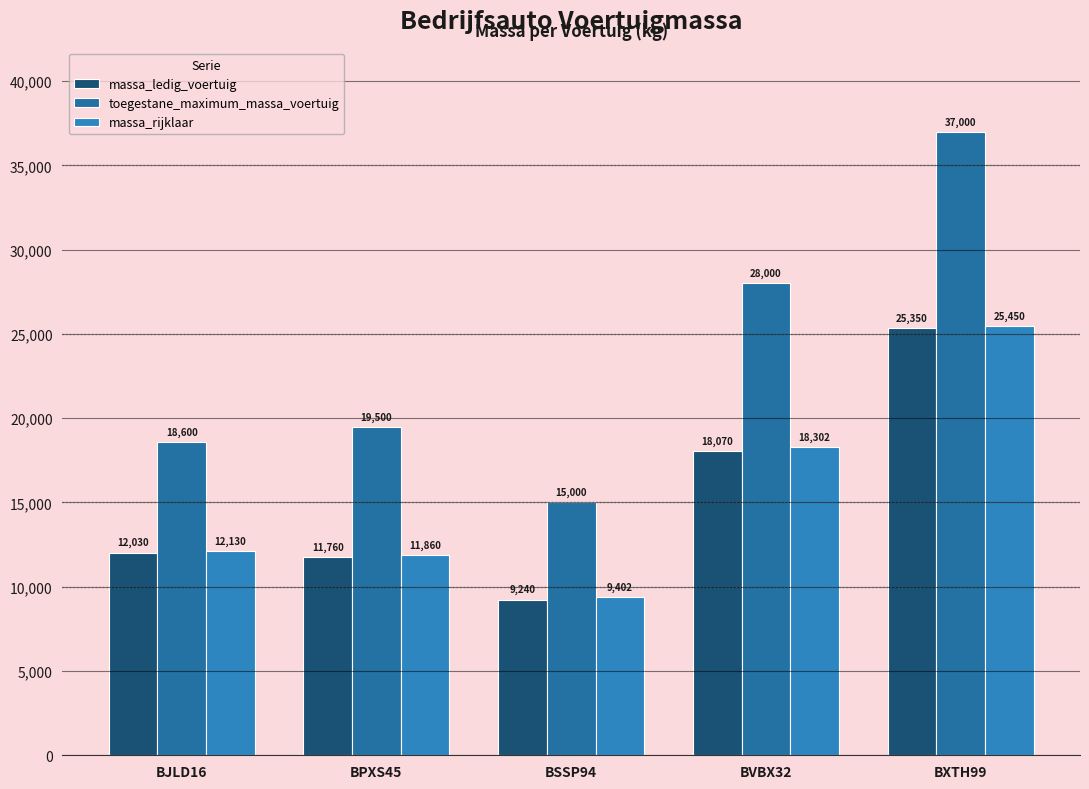

Rank the categories by massa_rijklaar value from lowest to highest.

BSSP94, BPXS45, BJLD16, BVBX32, BXTH99